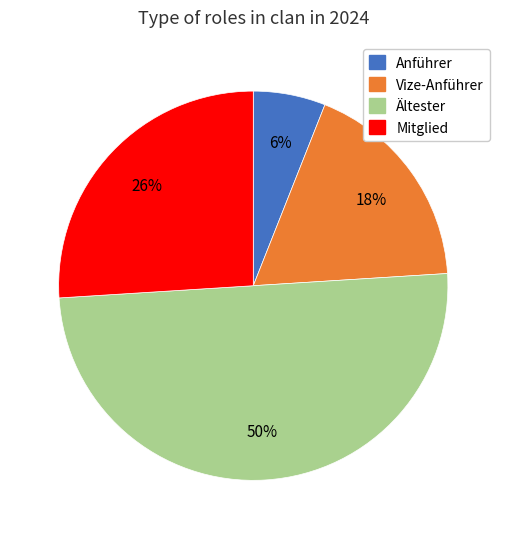

Between Mitglied and Vize-Anführer, which is larger?

Mitglied